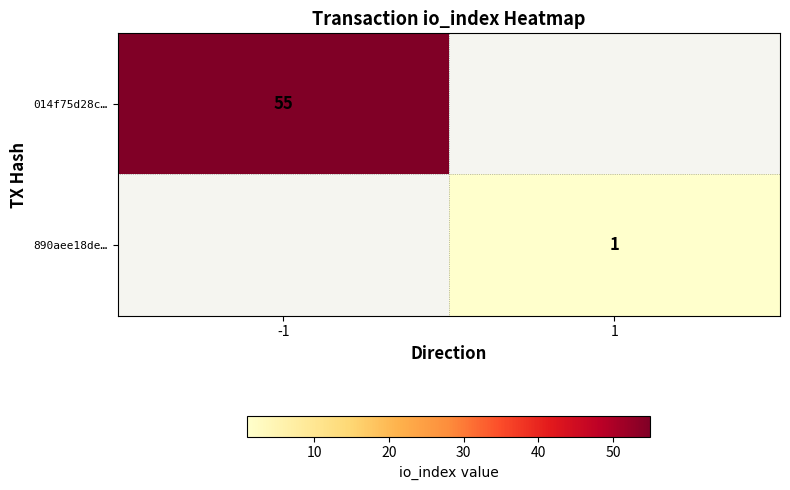

The value of 890aee18de… at 1 is 2. True or false?

False